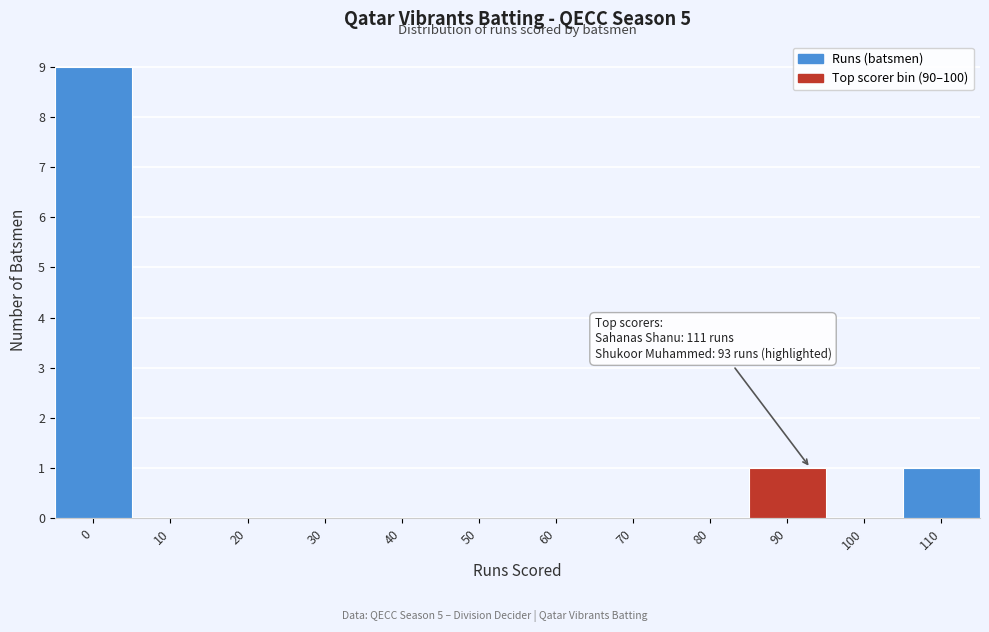

Reading left to right, what are all the values shown in this chart?

0=9	10=0	20=0	30=0	40=0	50=0	60=0	70=0	80=0	90=1	100=0	110=1